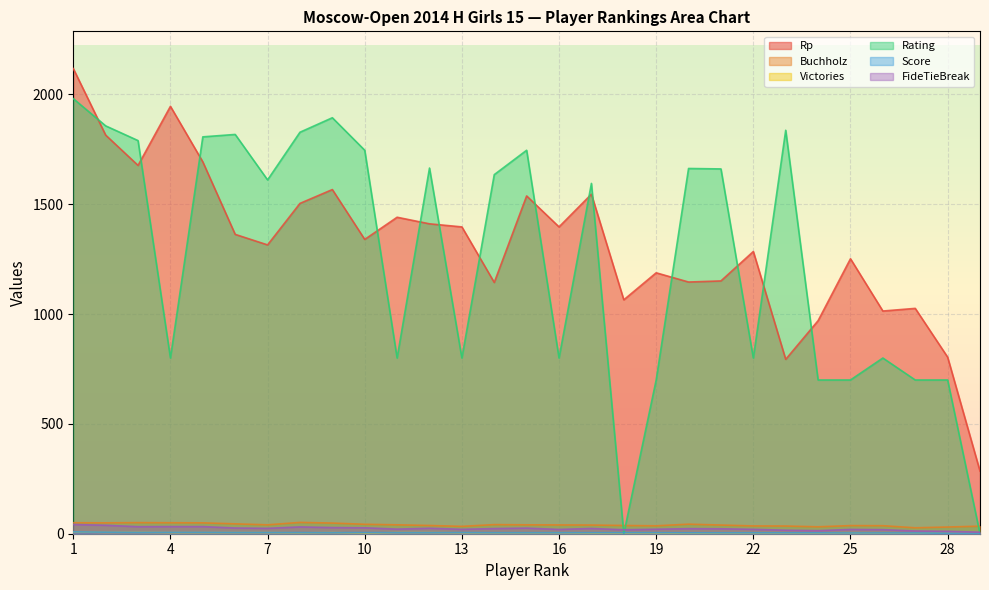

How many lines are shown in the chart?

6